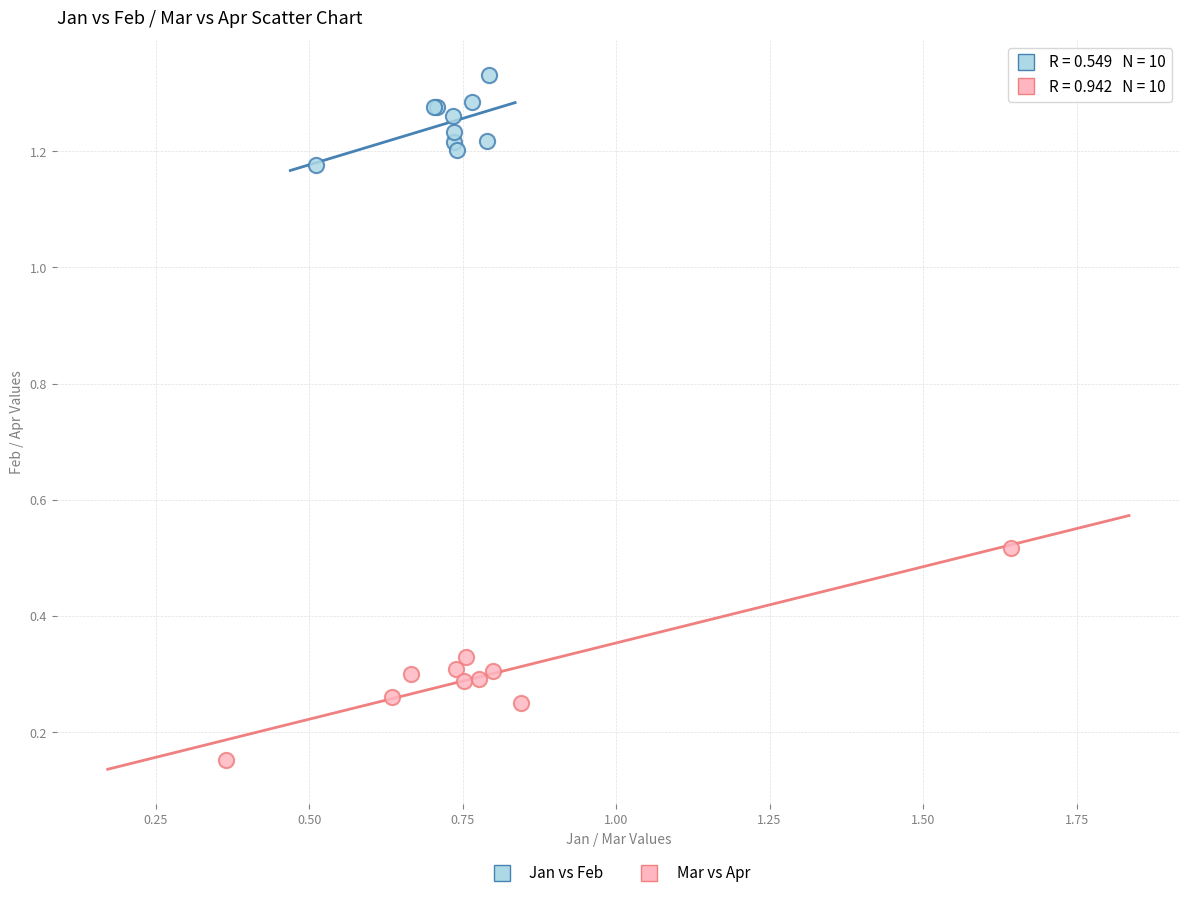

What are all the series names shown in the legend?

Jan vs Feb, Mar vs Apr